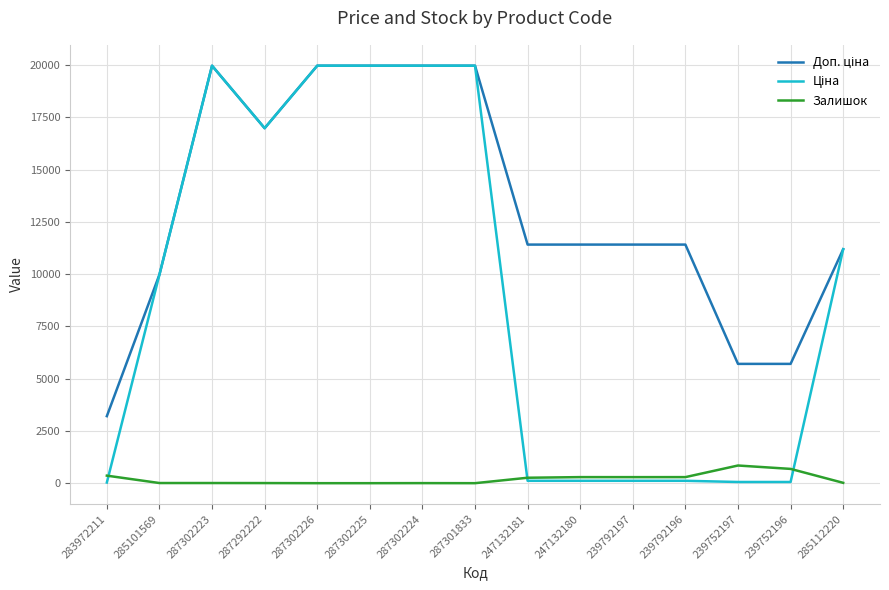

The Залишок series shows 290.0 at 247132180. True or false?

True